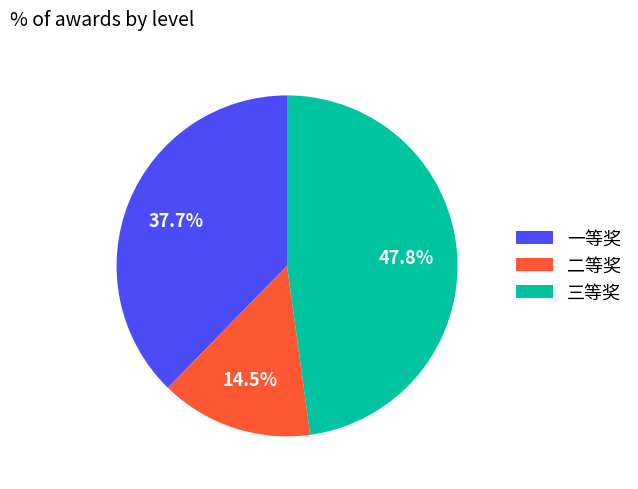

To the nearest percent, what is the difference between the largest and smallest slice percentages?

33%